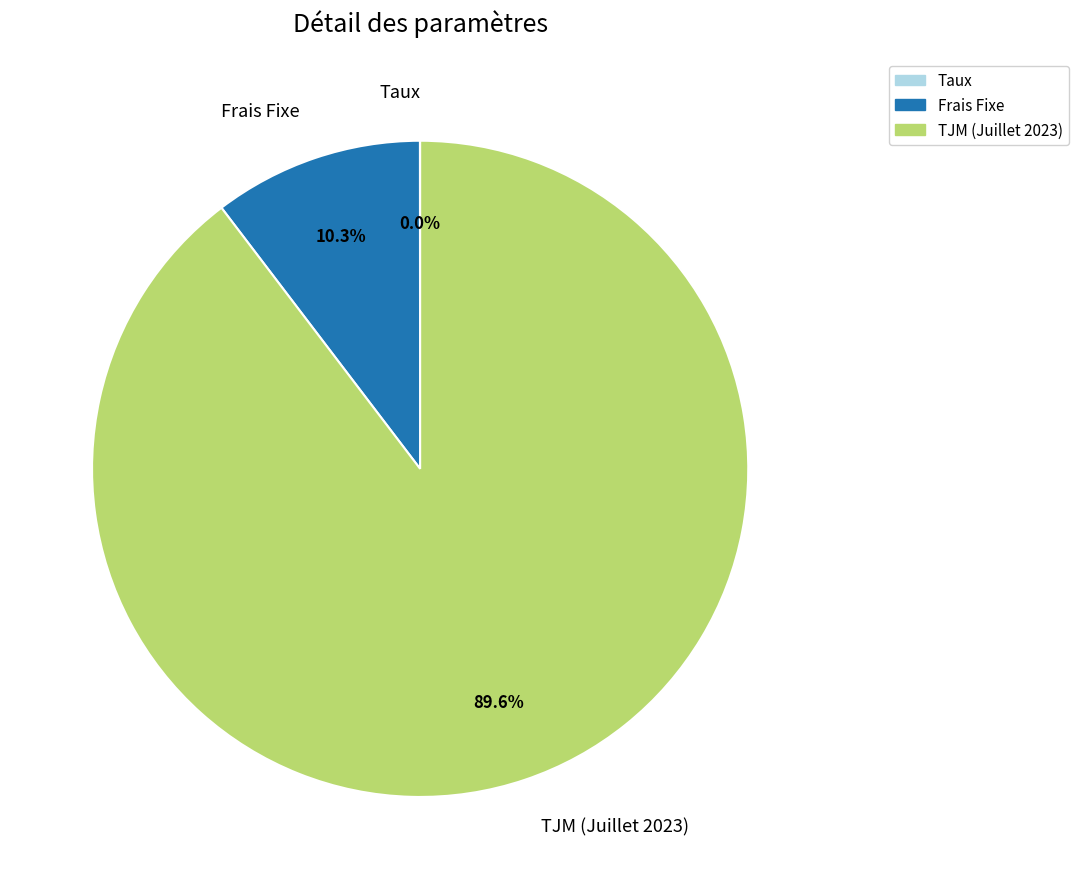

Is there any slice that represents more than half of the pie?

Yes